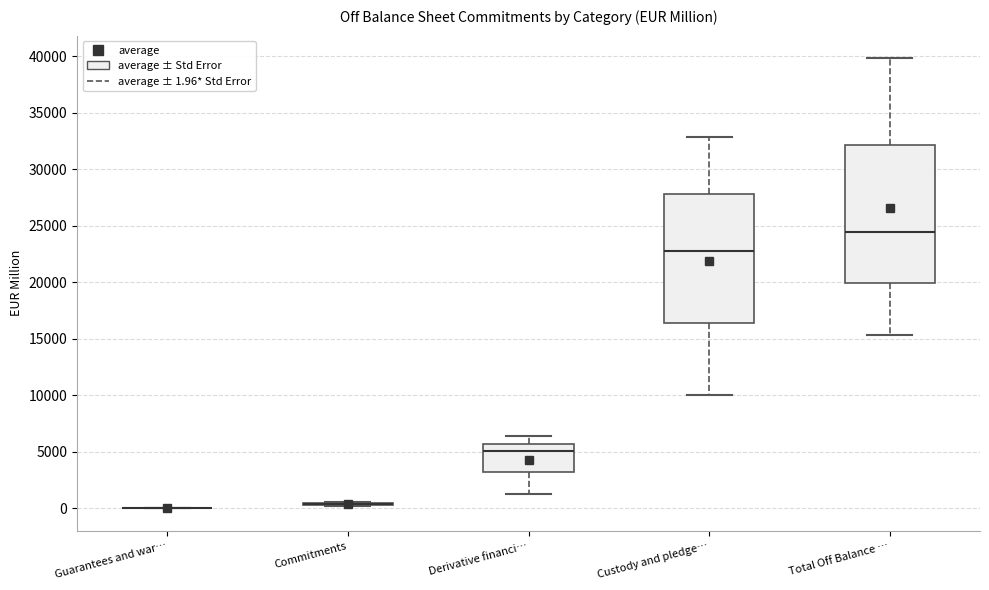

Comparing the boxes themselves (not the whiskers), which one is the tallest?

Total Off Balance …